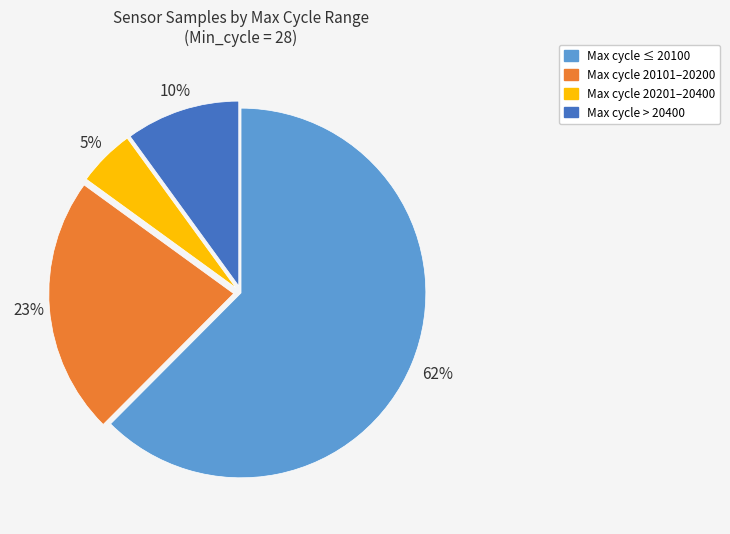

How many slices are in this pie chart?

4